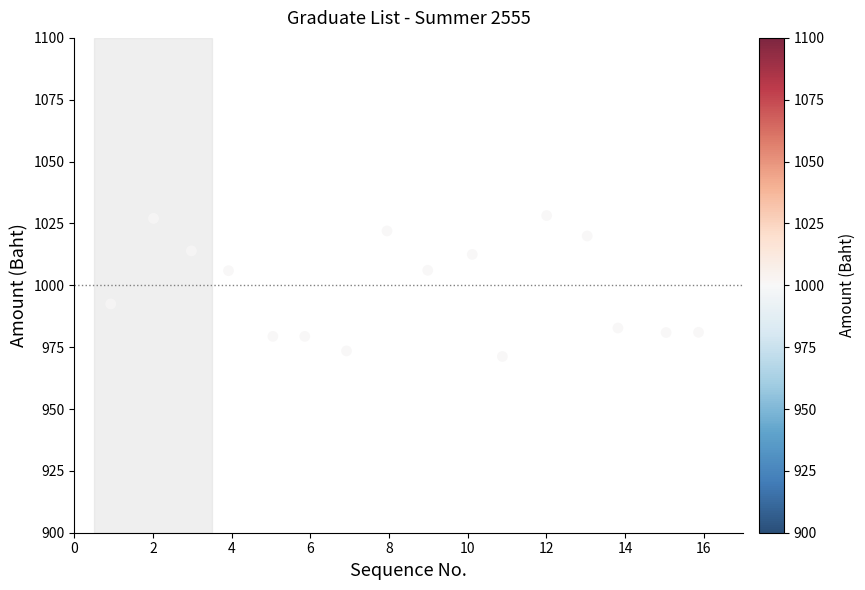

What is the range of X values (max minus min)?

14.9